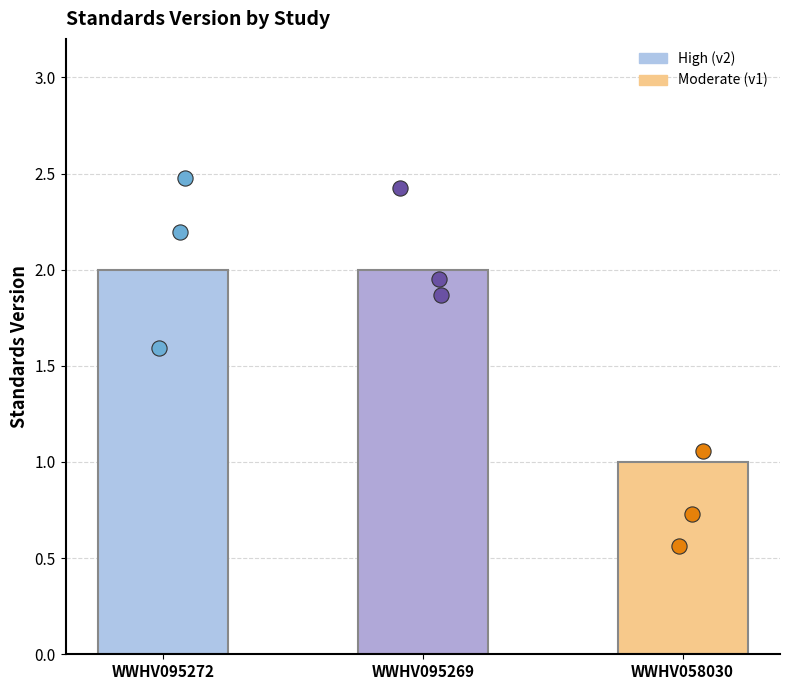

What is the change in value from WWHV095269 to WWHV058030?

-1